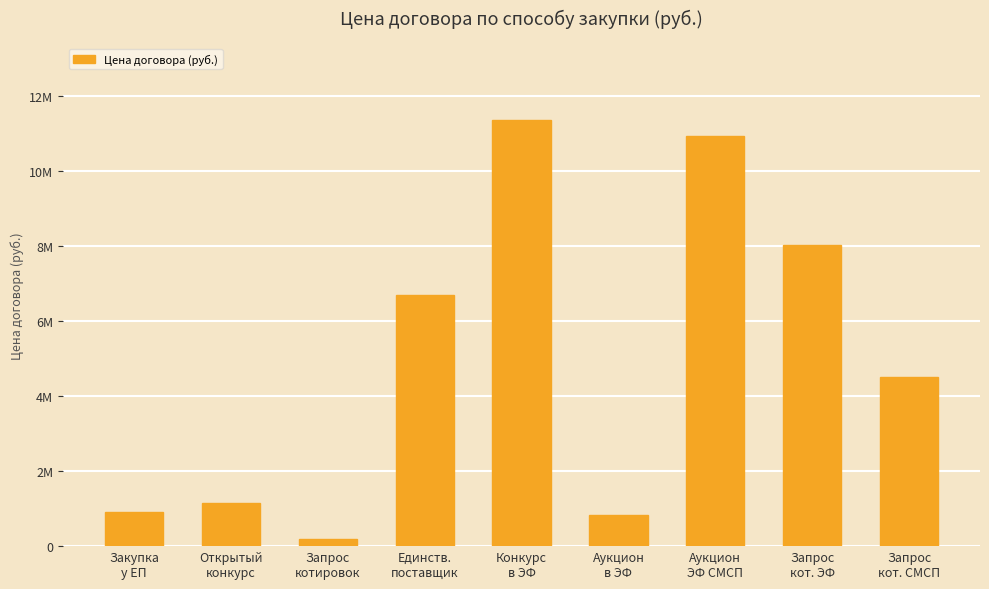

Does the chart contain any negative values?

No